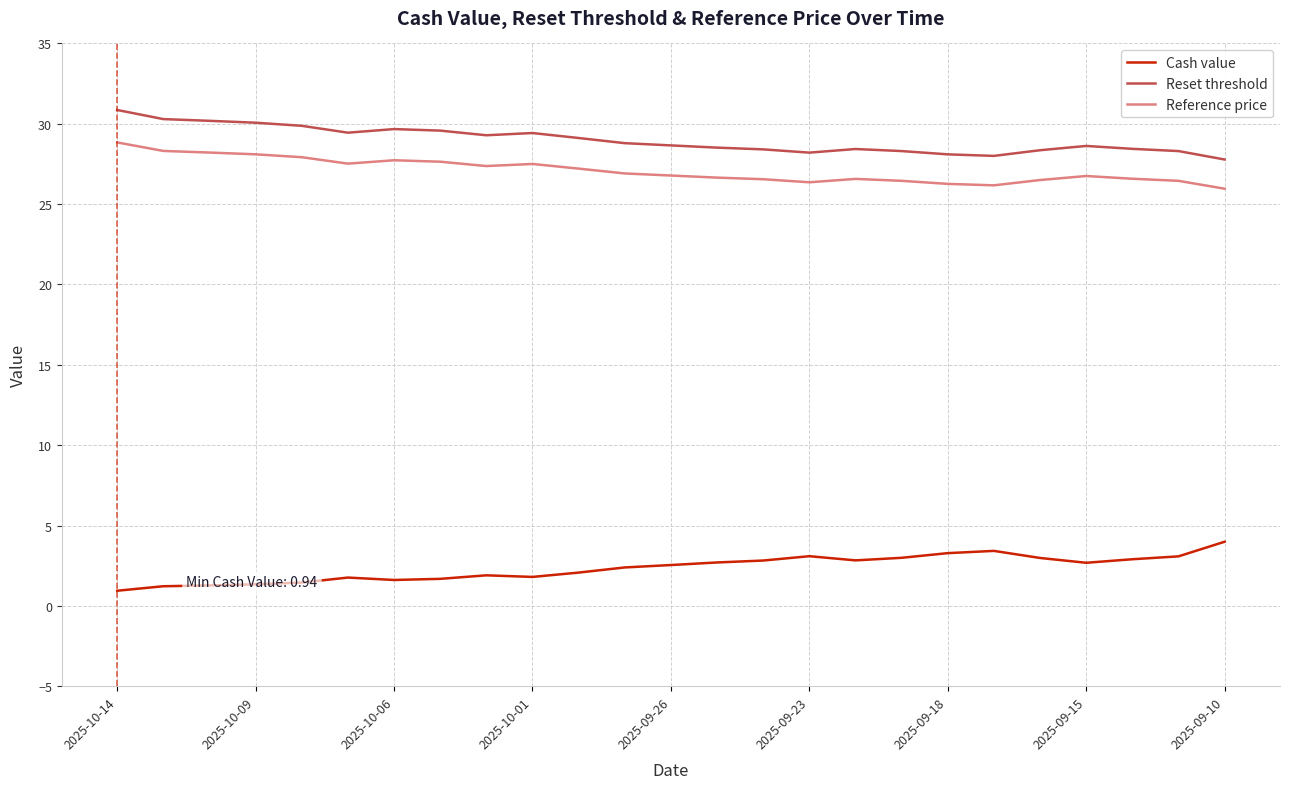

True or false: Reference price has more than 0 interior local peaks.

True